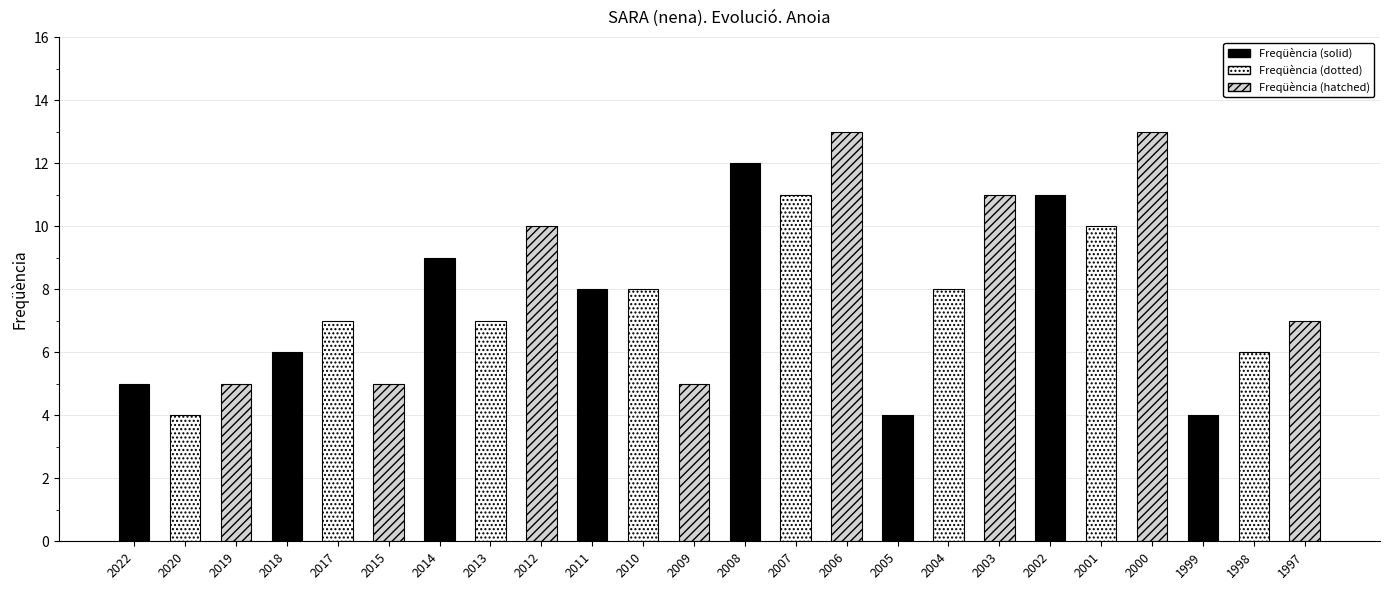

Does the chart contain stacked bars?

No